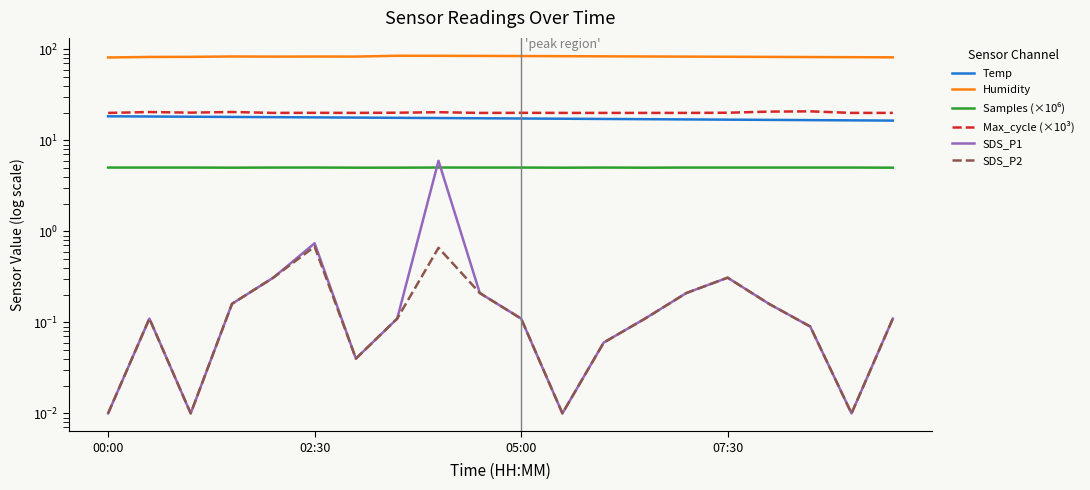

Is it true that SDS_P2 equals 0.1 at 19?

False